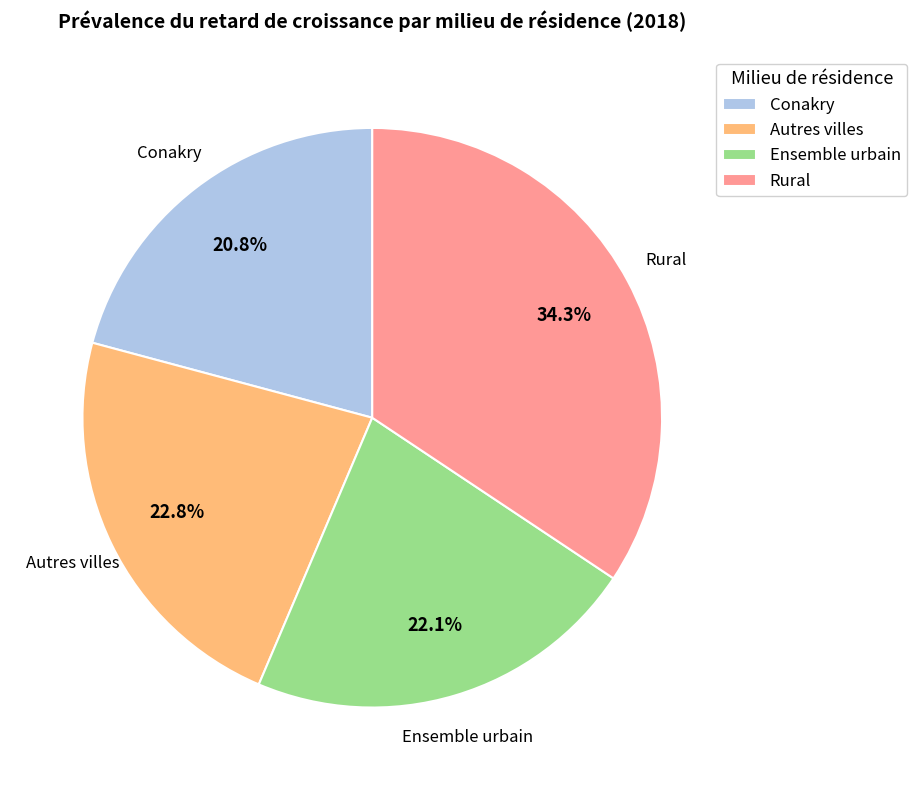

Count the number of slices in the pie.

4